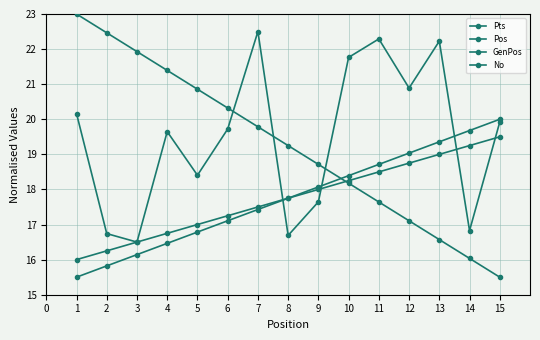

Does the chart have visible grid lines?

Yes